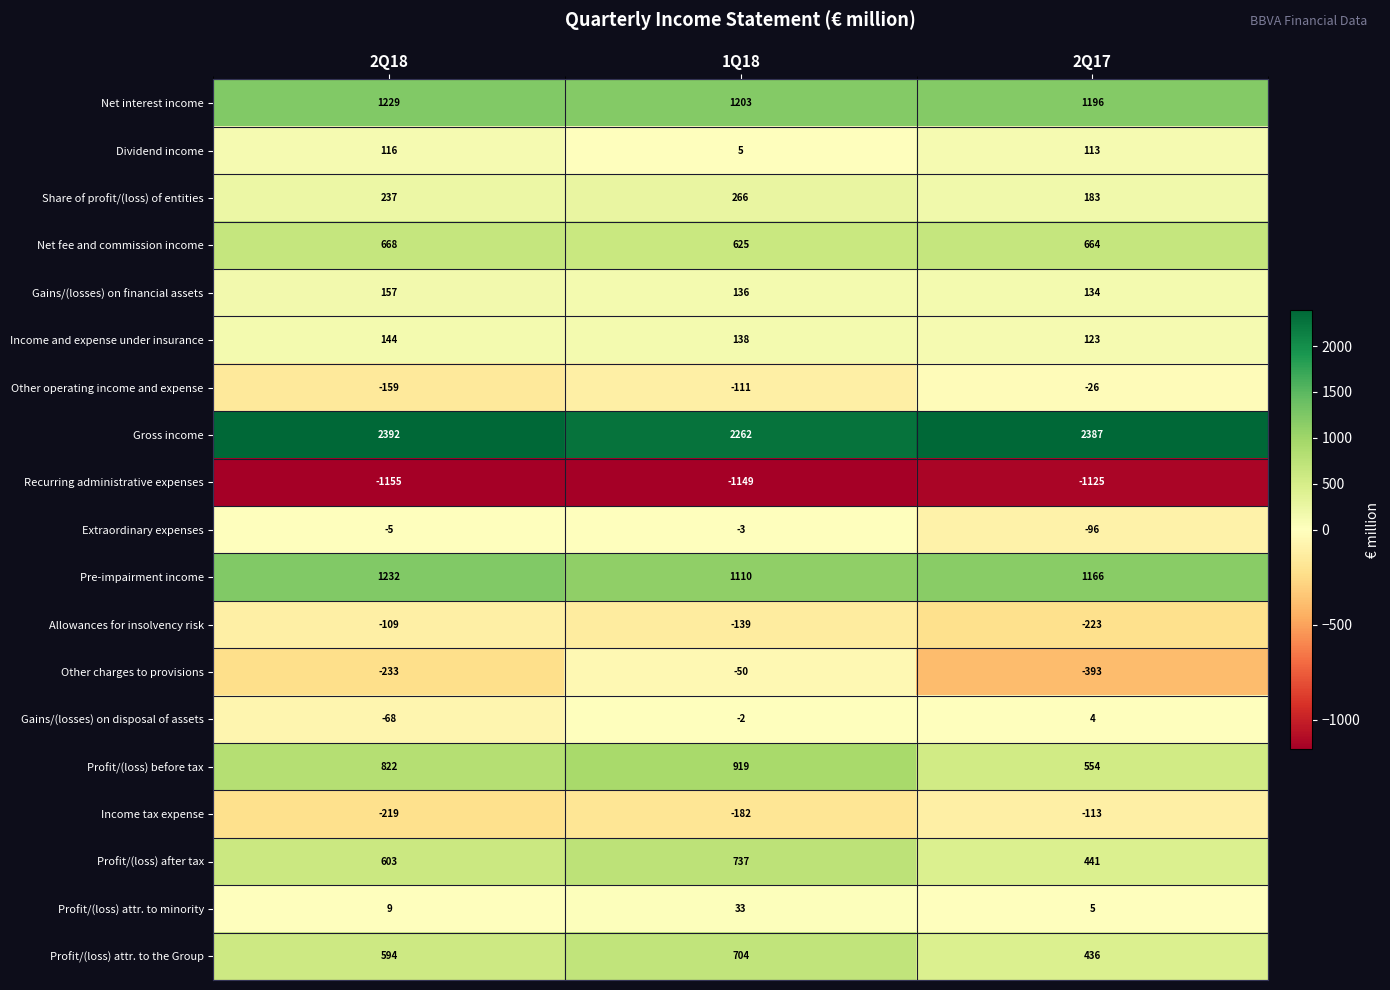

How many series are shown in this chart?

19